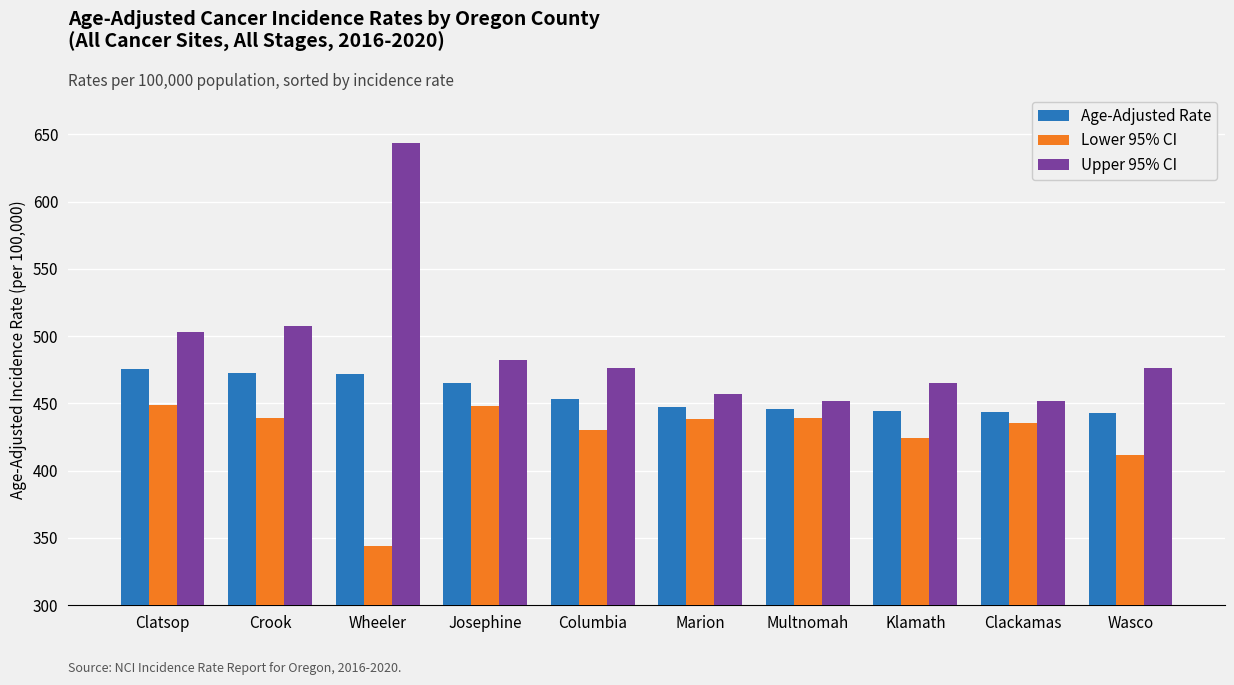

What is the difference between the maximum and minimum values in the Upper 95% CI series?

191.3